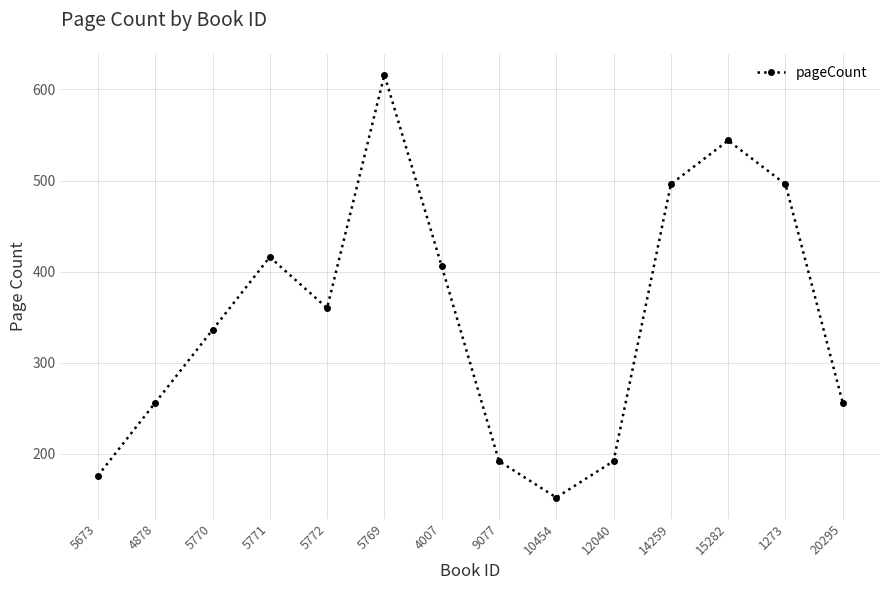

True or false: the data shows 416 at 5771.

True